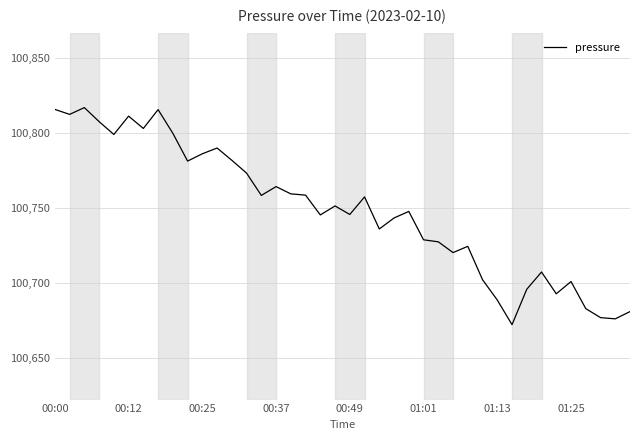

What is the greatest value displayed?

100817.2